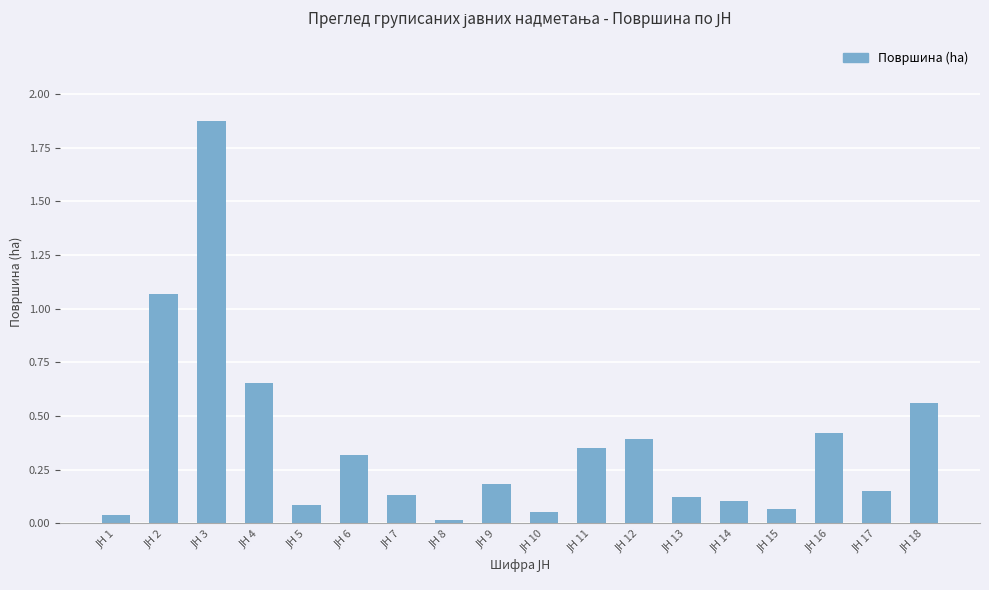

How many bars are there in total?

18